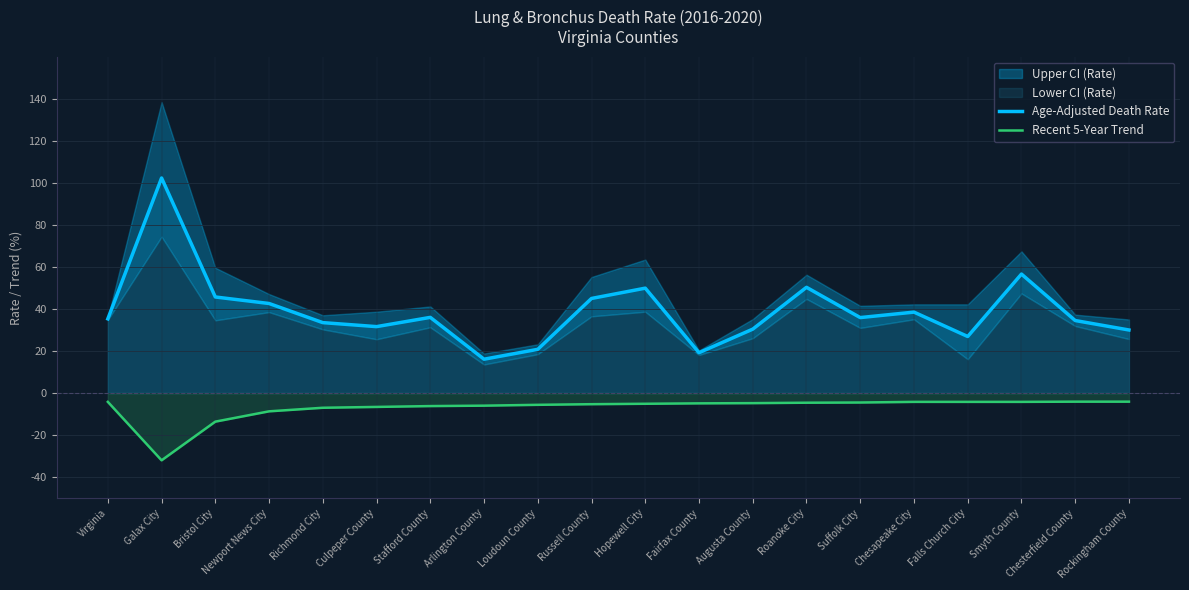

What is the maximum value for Age-Adjusted Death Rate?

102.3